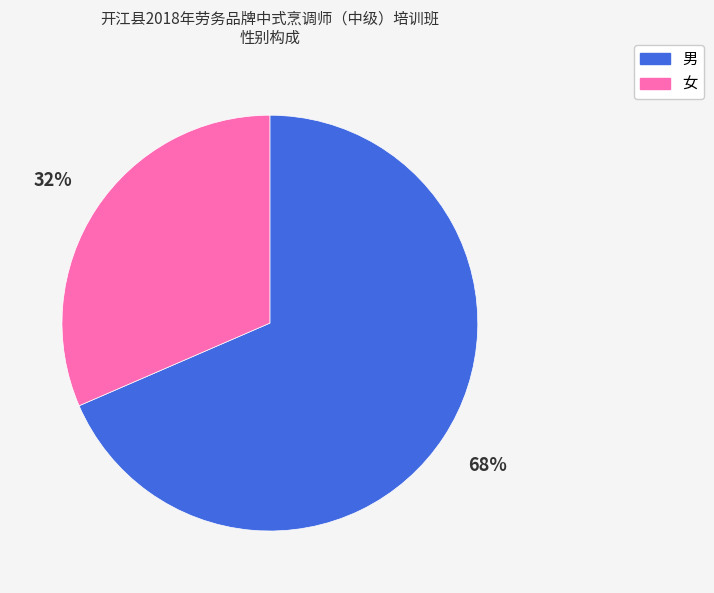

Do 女 and 男 together represent more than half of the pie?

Yes